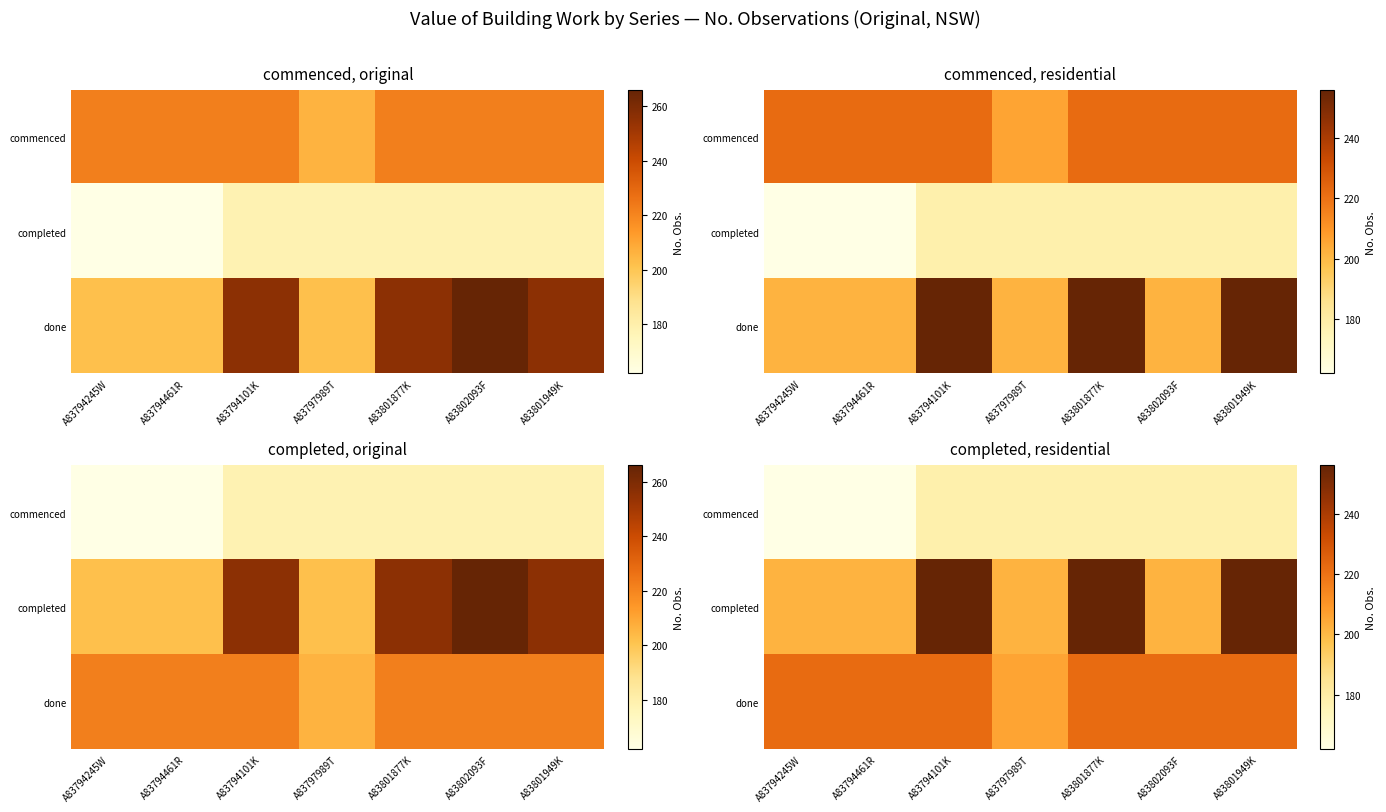

At how many categories does at least one series exceed 241?

3